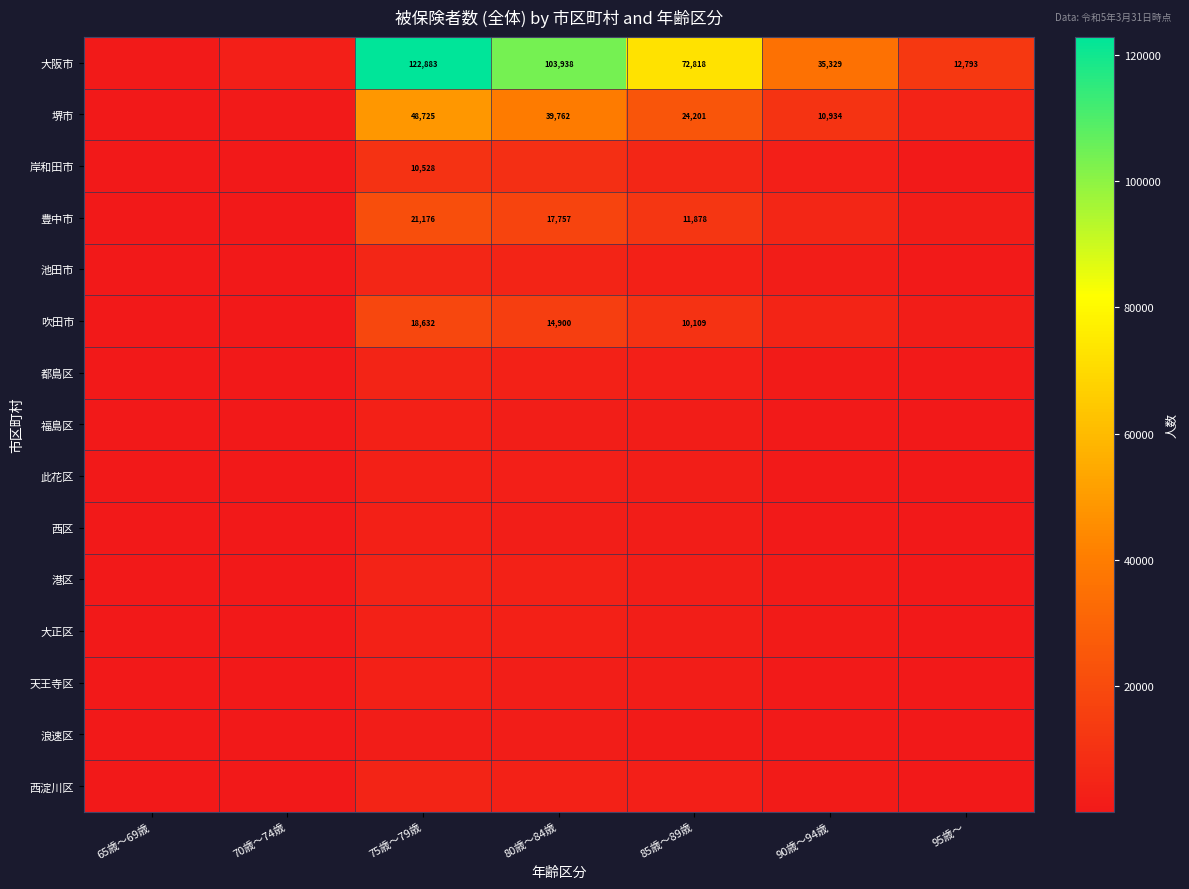

At which category is the sum across all series the highest?

75歳～79歳